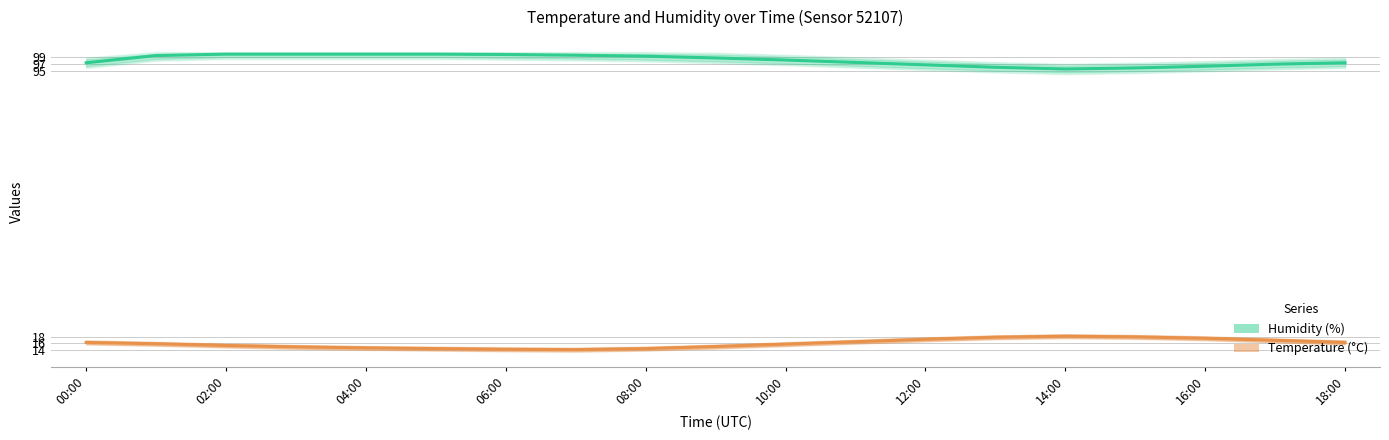

Where does the Temperature (°C) series first go above 15?

00:00